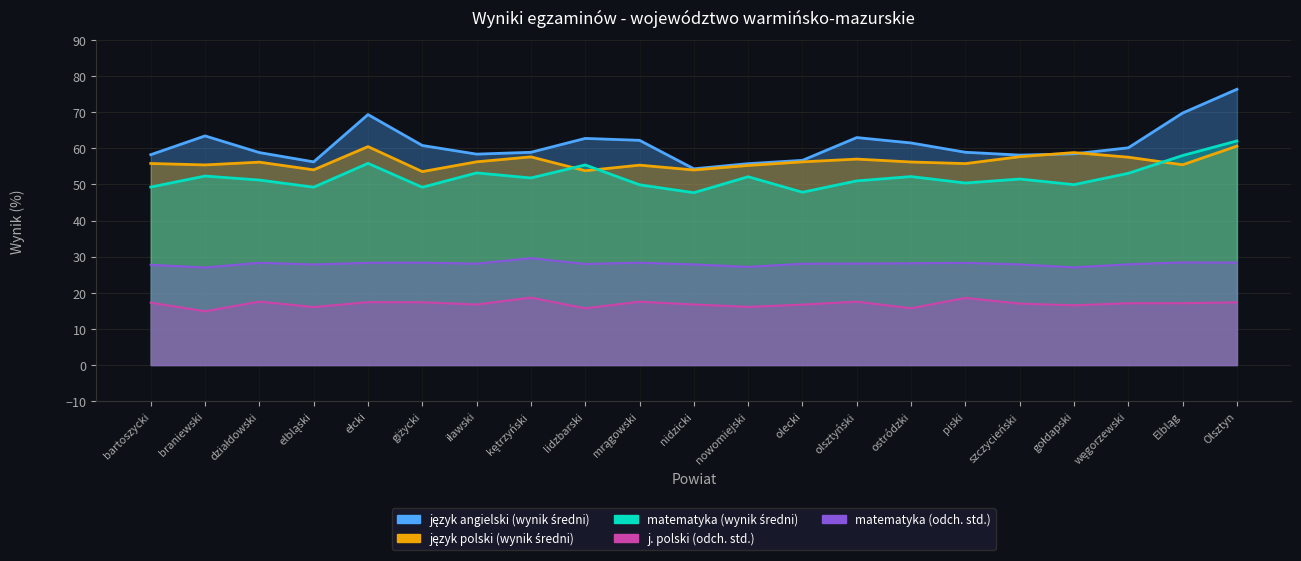

Read the matematyka (odch. std.) value at bartoszycki.

27.7